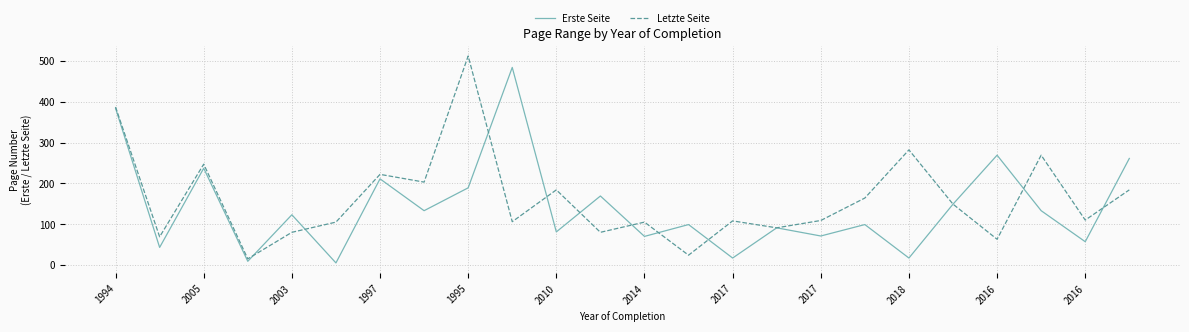

List the series in order of their peak value, highest first.

Letzte Seite, Erste Seite